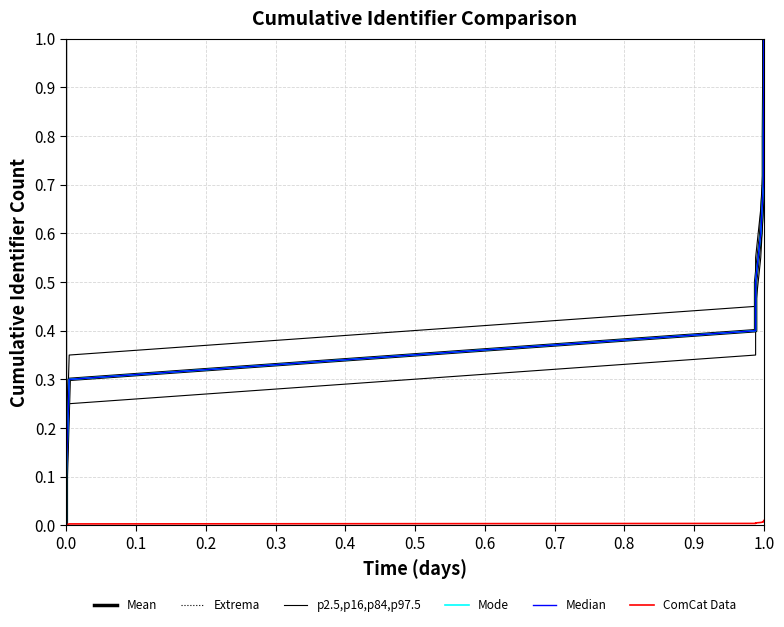

True or false: Median and Mode intersect in this chart.

False